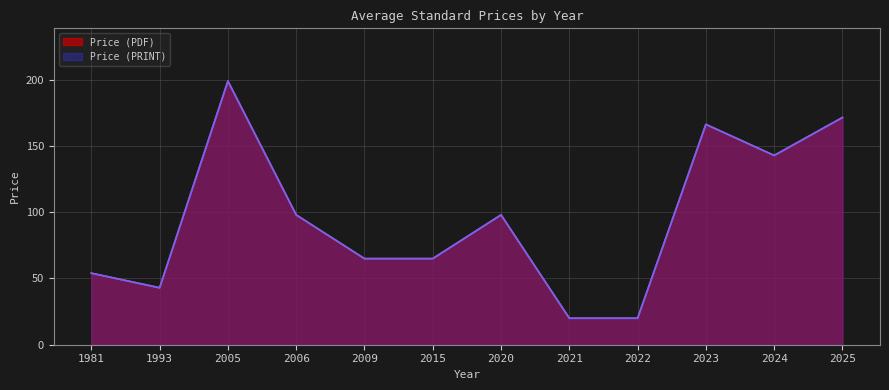

Does the chart display data point markers on the line(s)?

No